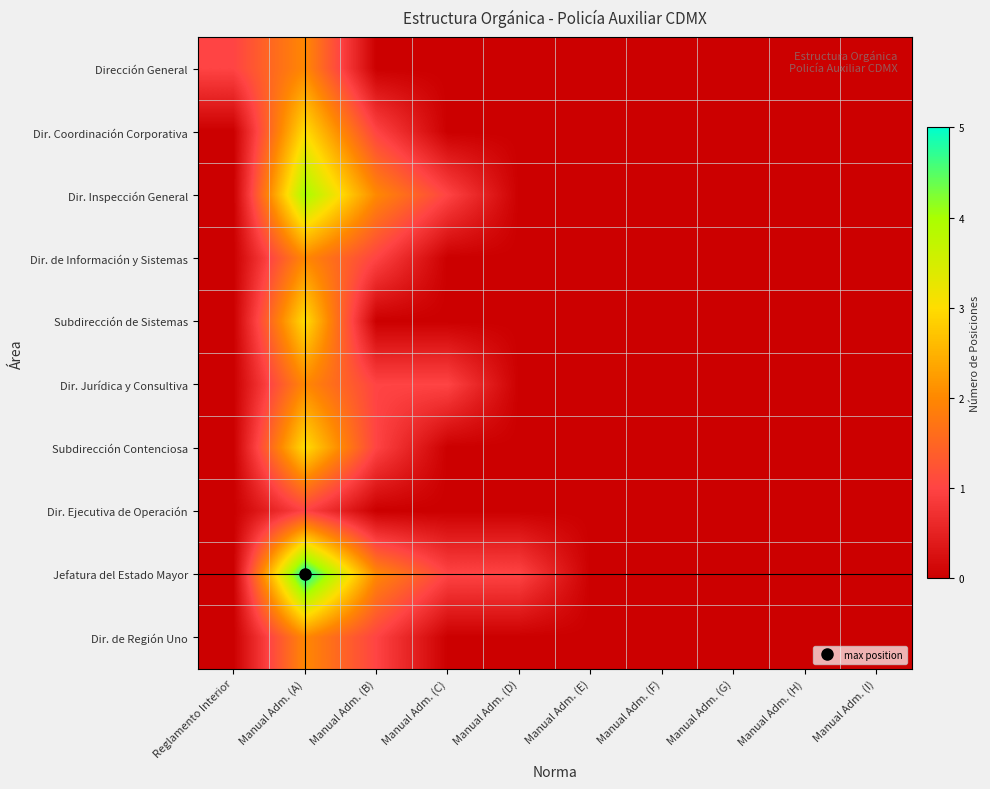

At Manual Adm. (C), list the series in order from smallest to largest.

Dirección General, Dir. Coordinación Corporativa, Dir. de Información y Sistemas, Subdirección de Sistemas, Subdirección Contenciosa, Dir. Ejecutiva de Operación, Dir. de Región Uno, Dir. Inspección General, Dir. Jurídica y Consultiva, Jefatura del Estado Mayor